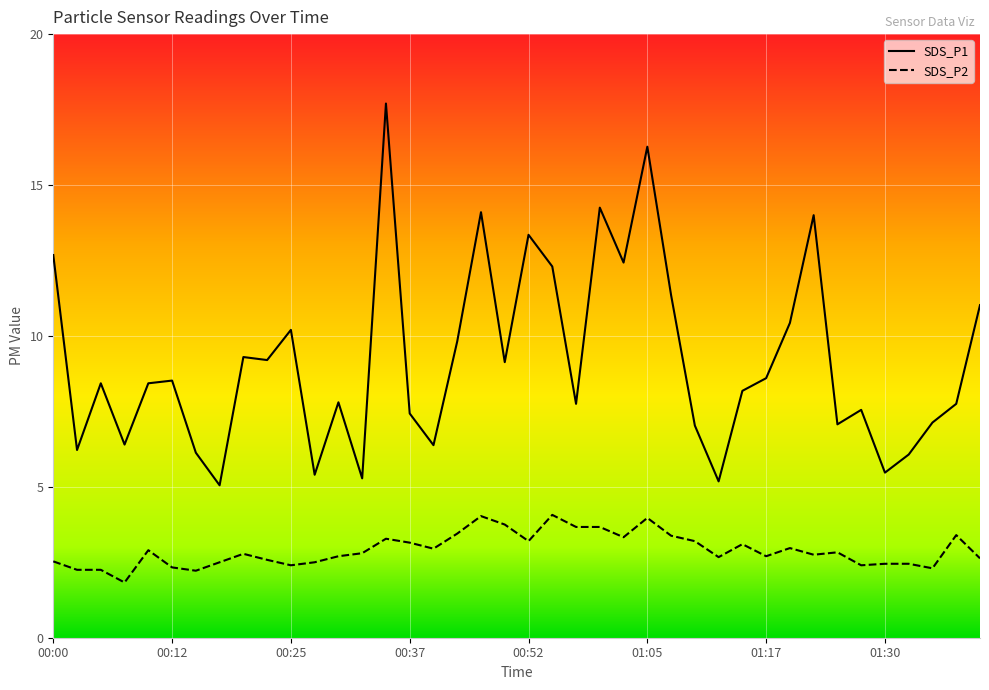

Reading left to right, transcribe all the data shown in this chart.

SDS_P1: 00:00=12.7	00:03=6.2	00:05=8.4	00:08=6.4	00:10=8.4	00:12=8.5	00:15=6.1	00:17=5.0	00:20=9.3	00:22=9.2	00:25=10.2	00:27=5.4	00:30=7.8	00:32=5.3	00:35=17.7	00:37=7.4	00:40=6.4	00:45=9.8	00:47=14.1	00:50=9.1	00:52=13.3	00:55=12.3	00:57=7.8	01:00=14.2	01:02=12.4	01:05=16.3	01:07=11.3	01:10=7.0	01:12=5.2	01:15=8.2	01:17=8.6	01:20=10.4	01:22=14.0	01:25=7.1	01:27=7.5	01:30=5.5	01:32=6.1	01:35=7.1	01:37=7.8	01:40=11.0
SDS_P2: 00:00=2.5	00:03=2.2	00:05=2.2	00:08=1.8	00:10=2.9	00:12=2.3	00:15=2.2	00:17=2.5	00:20=2.8	00:22=2.6	00:25=2.4	00:27=2.5	00:30=2.7	00:32=2.8	00:35=3.3	00:37=3.1	00:40=3.0	00:45=3.5	00:47=4.0	00:50=3.8	00:52=3.2	00:55=4.1	00:57=3.7	01:00=3.7	01:02=3.3	01:05=4.0	01:07=3.4	01:10=3.2	01:12=2.7	01:15=3.1	01:17=2.7	01:20=3.0	01:22=2.8	01:25=2.8	01:27=2.4	01:30=2.5	01:32=2.5	01:35=2.3	01:37=3.4	01:40=2.6